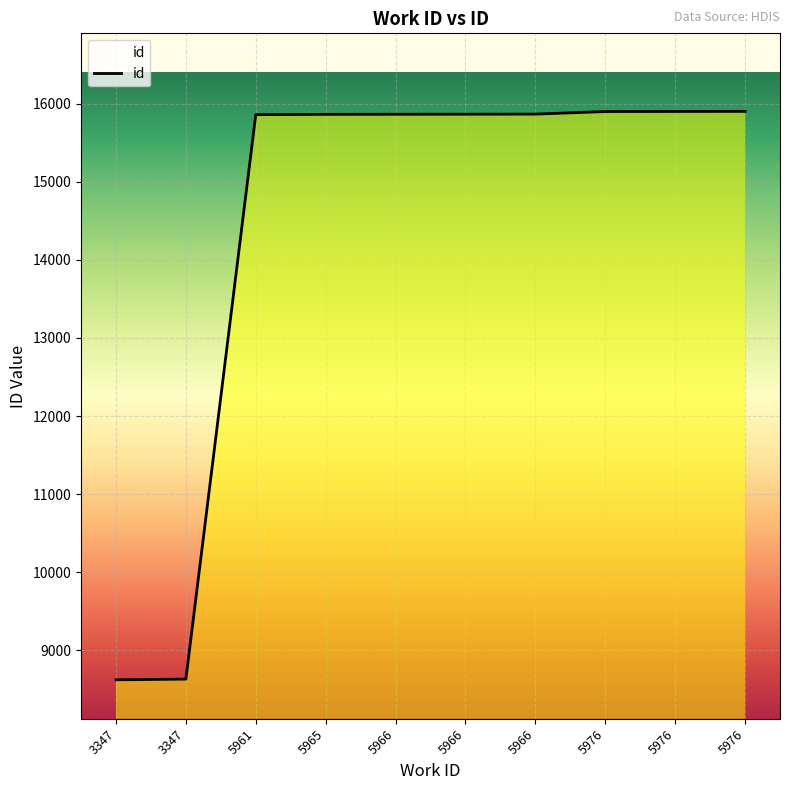

Does the chart have visible grid lines?

Yes